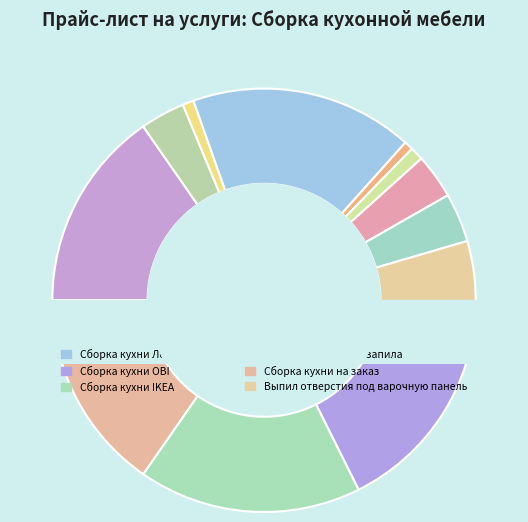

To the nearest percent, what portion does Установка карниза represent?

1%